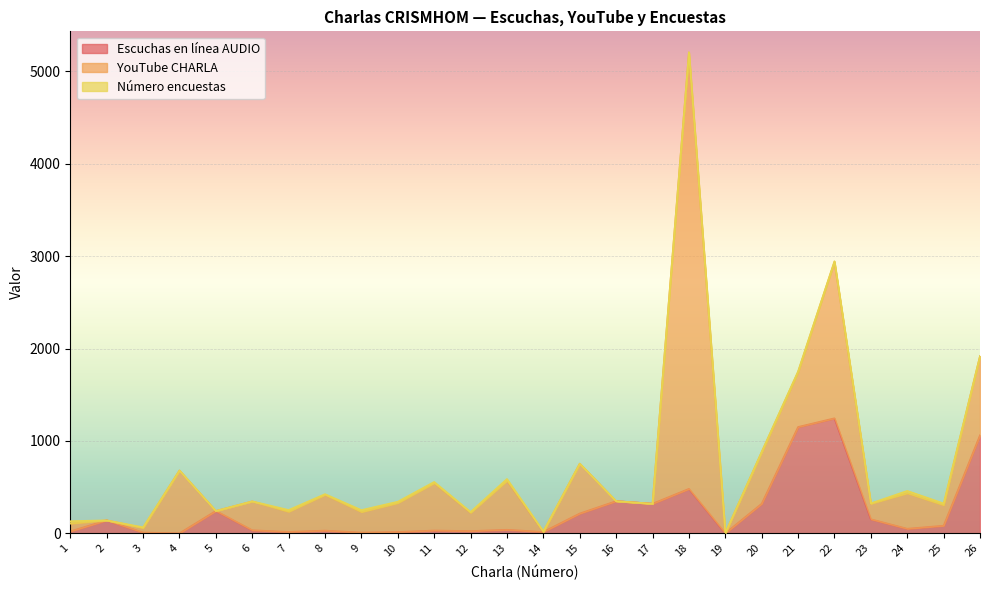

How many lines are shown in the chart?

3